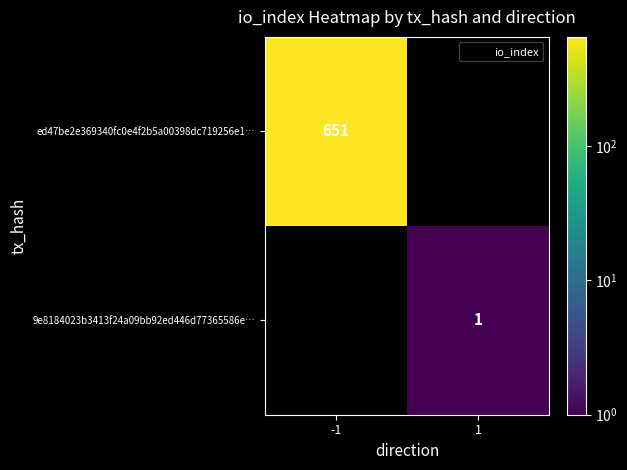

True or false: ed47be2e369340fc0e4f2b5a00398dc719256e1… has a value of 133.2 at -1.

False